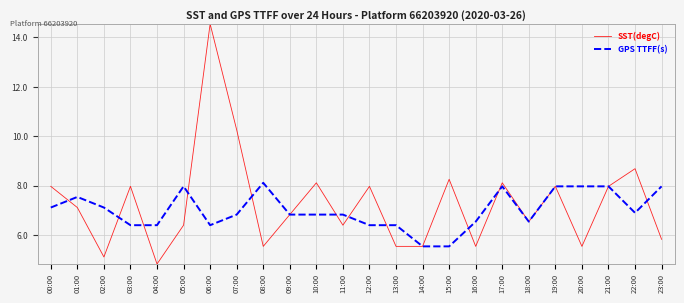

Reading left to right, extract all data points from this chart.

SST(degC): 00:00=8.0	01:00=7.1	02:00=5.1	03:00=8.0	04:00=4.8	05:00=6.4	06:00=14.5	07:00=10.3	08:00=5.5	09:00=6.8	10:00=8.1	11:00=6.4	12:00=8.0	13:00=5.5	14:00=5.5	15:00=8.3	16:00=5.5	17:00=8.1	18:00=6.5	19:00=8.0	20:00=5.5	21:00=8.0	22:00=8.7	23:00=5.8
GPS TTFF(s): 00:00=7.1	01:00=7.5	02:00=7.1	03:00=6.4	04:00=6.4	05:00=8.0	06:00=6.4	07:00=6.8	08:00=8.1	09:00=6.8	10:00=6.8	11:00=6.8	12:00=6.4	13:00=6.4	14:00=5.5	15:00=5.5	16:00=6.5	17:00=8.0	18:00=6.5	19:00=8.0	20:00=8.0	21:00=8.0	22:00=6.9	23:00=8.0